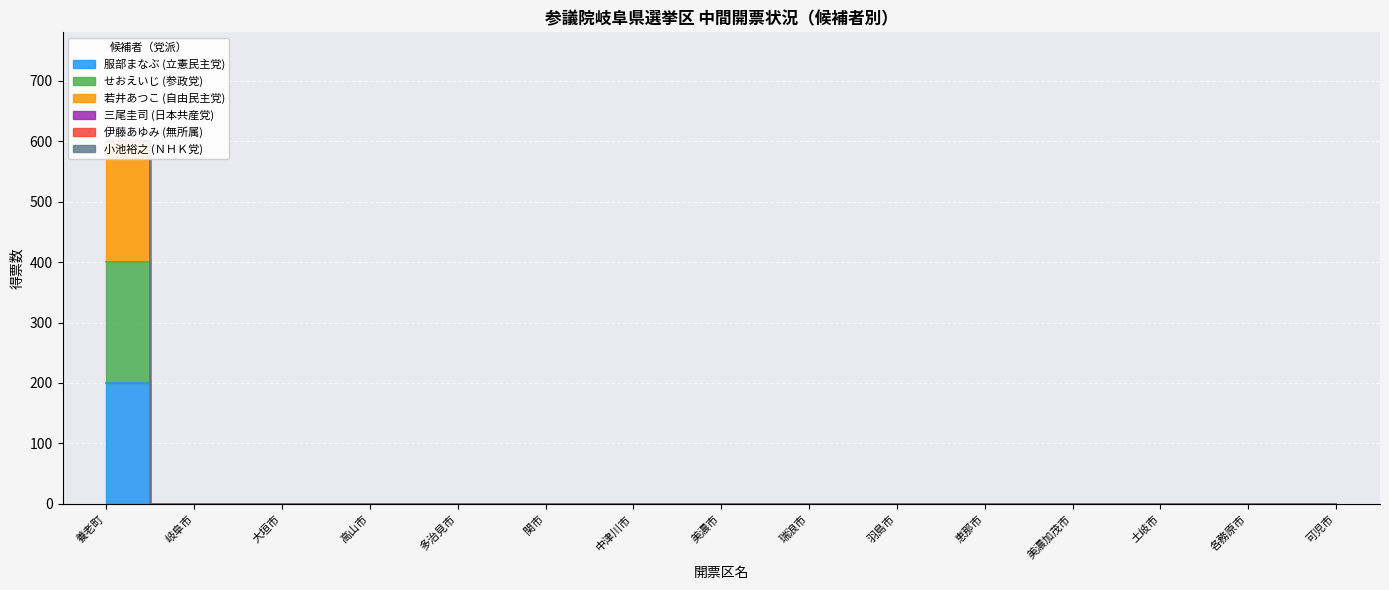

Which series has the largest total across all categories?

服部まなぶ (立憲民主党)